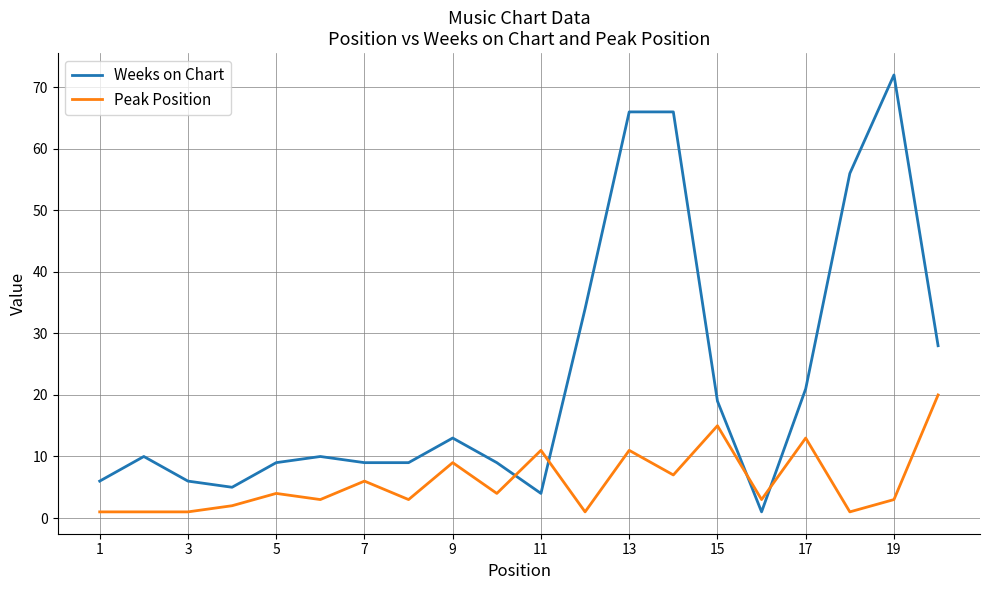

How many times do Weeks on Chart and Peak Position cross each other?

4